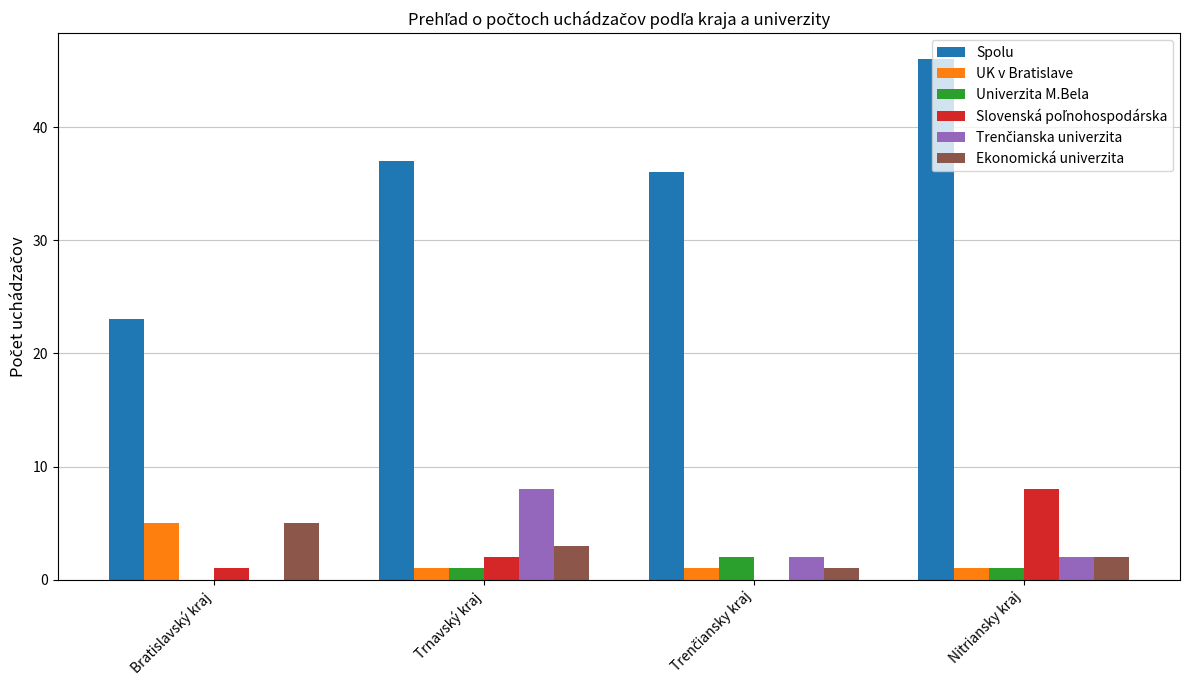

At which category is the sum across all series the highest?

Nitriansky kraj